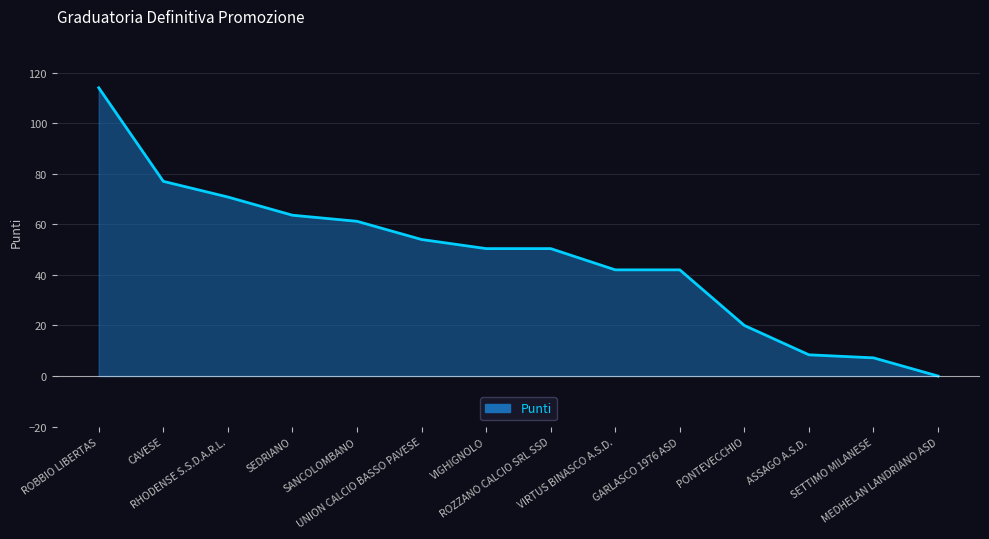

Reading left to right, extract all data points from this chart.

114.0	77.0	70.8	63.6	61.2	54.0	50.4	50.4	42.0	42.0	20.0	8.4	7.2	0.0